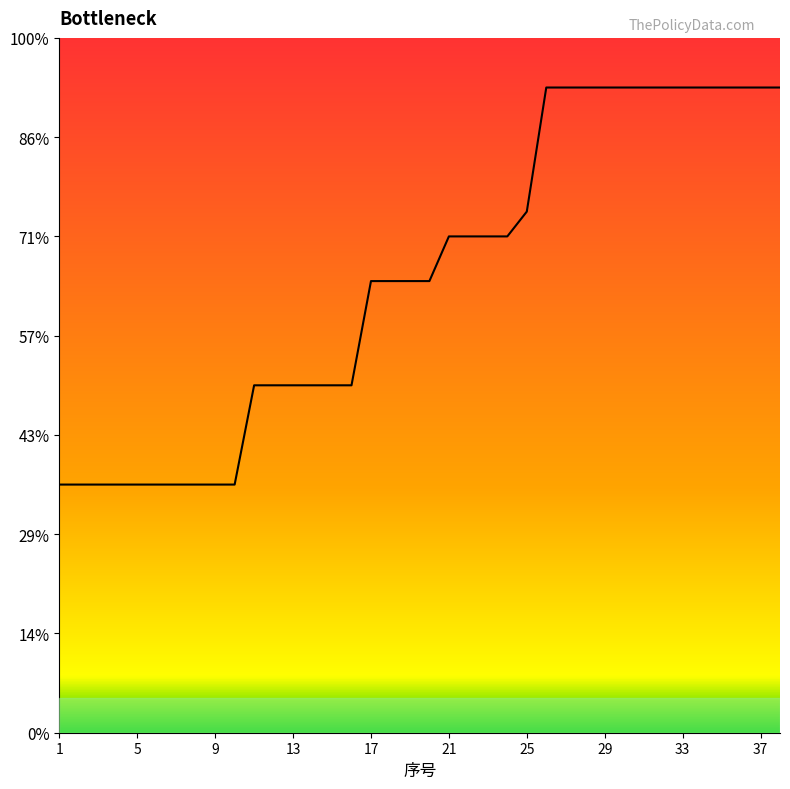

Does the chart have visible grid lines?

No